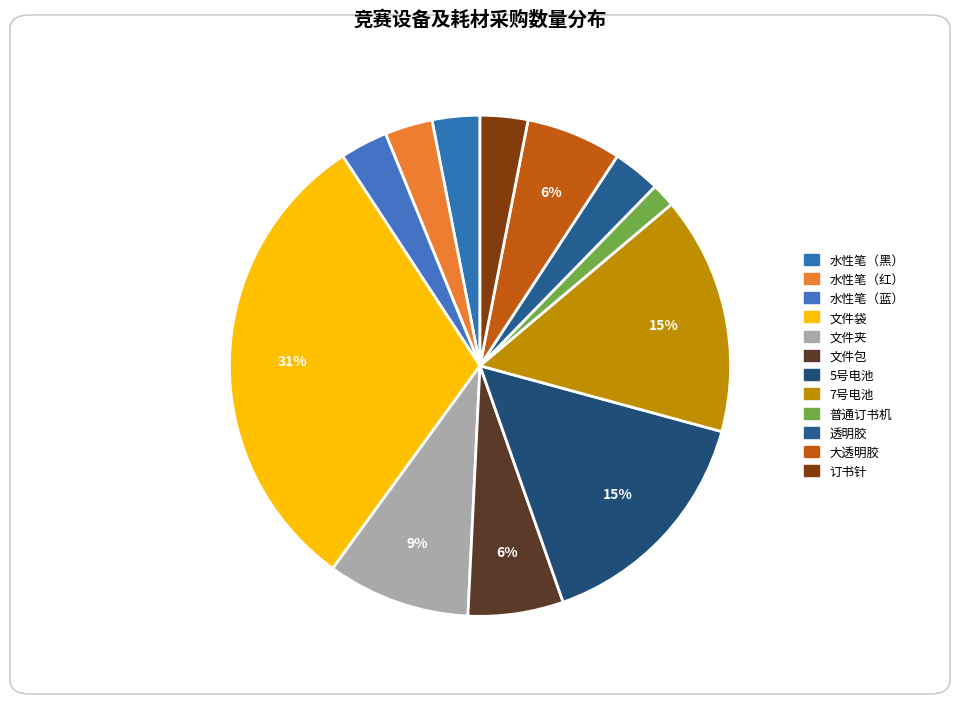

Count the number of slices in the pie.

12